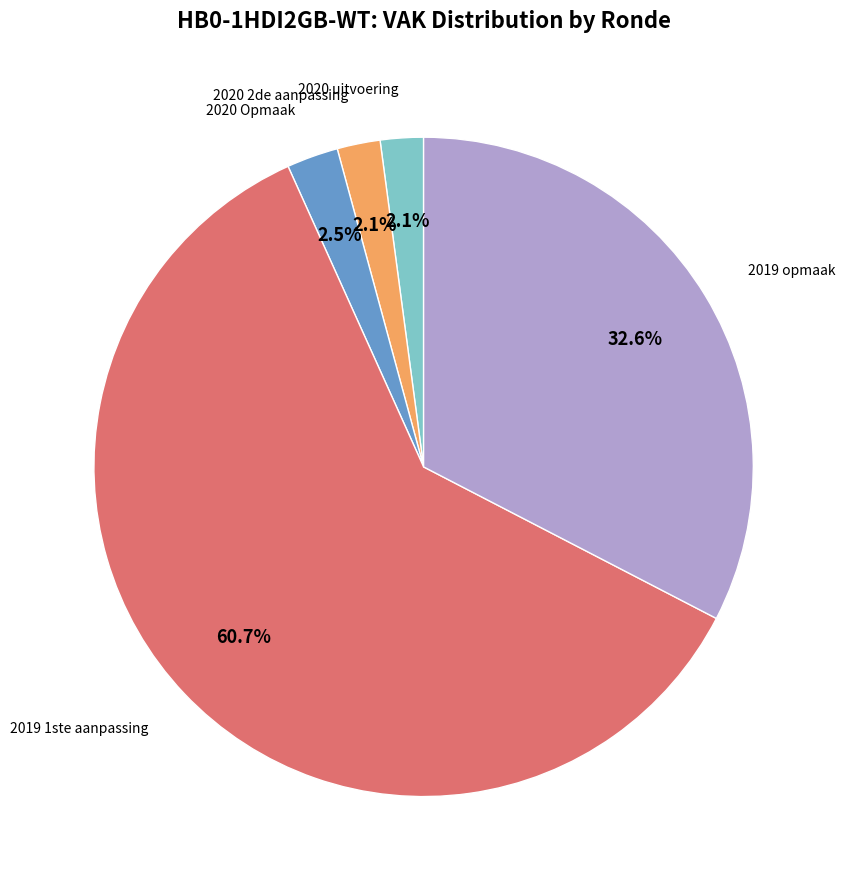

Which category has the biggest portion of the pie?

2019 1ste aanpassing